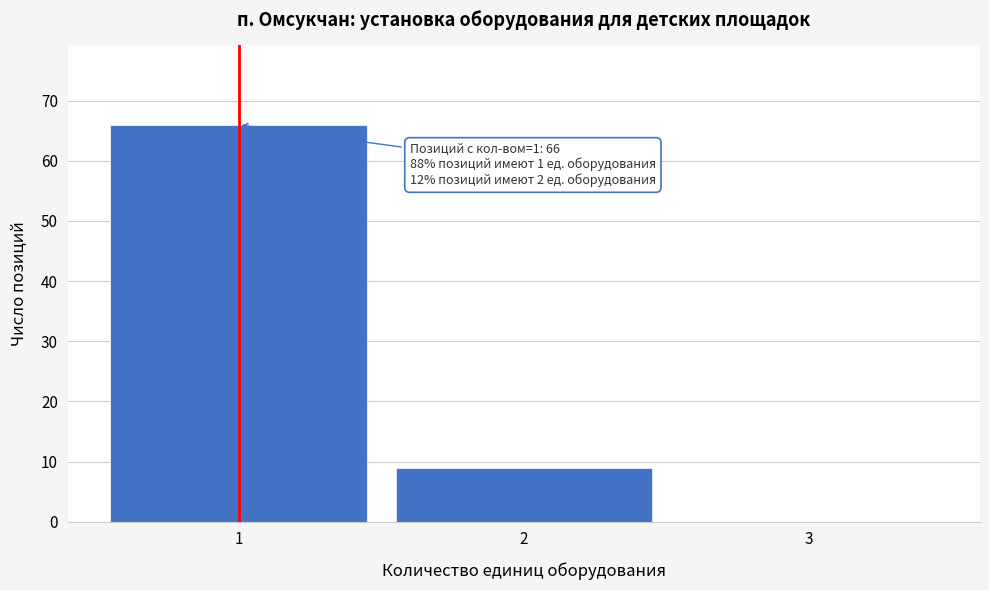

Reading right to left, what are all the values shown in this chart?

3=0	2=9	1=66